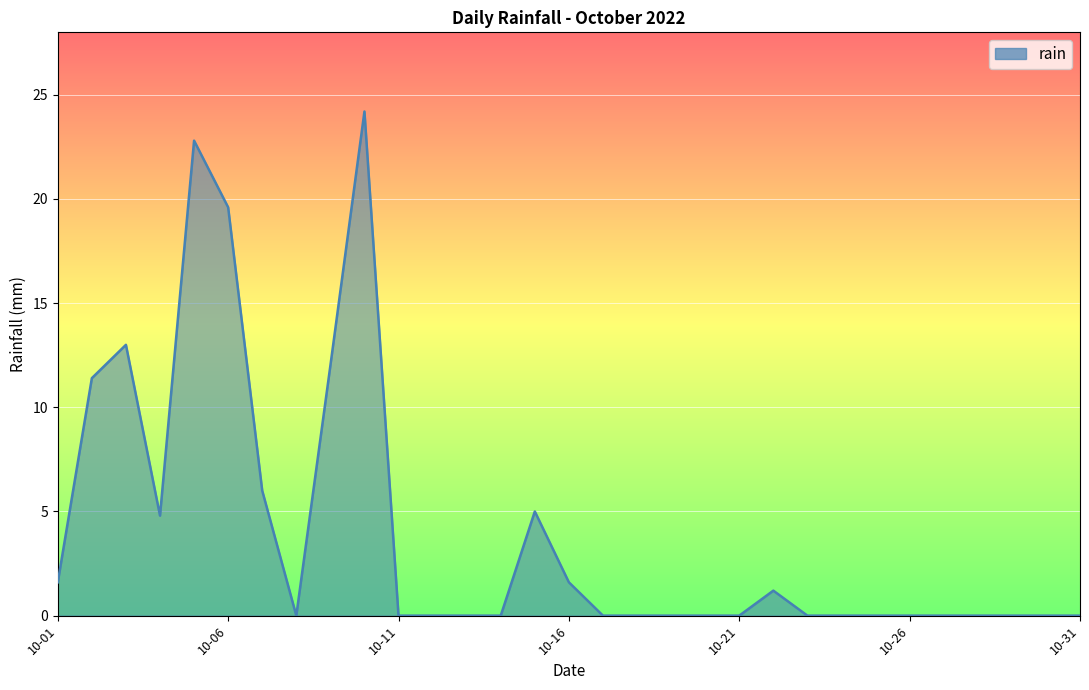

What is the greatest value displayed?

24.2